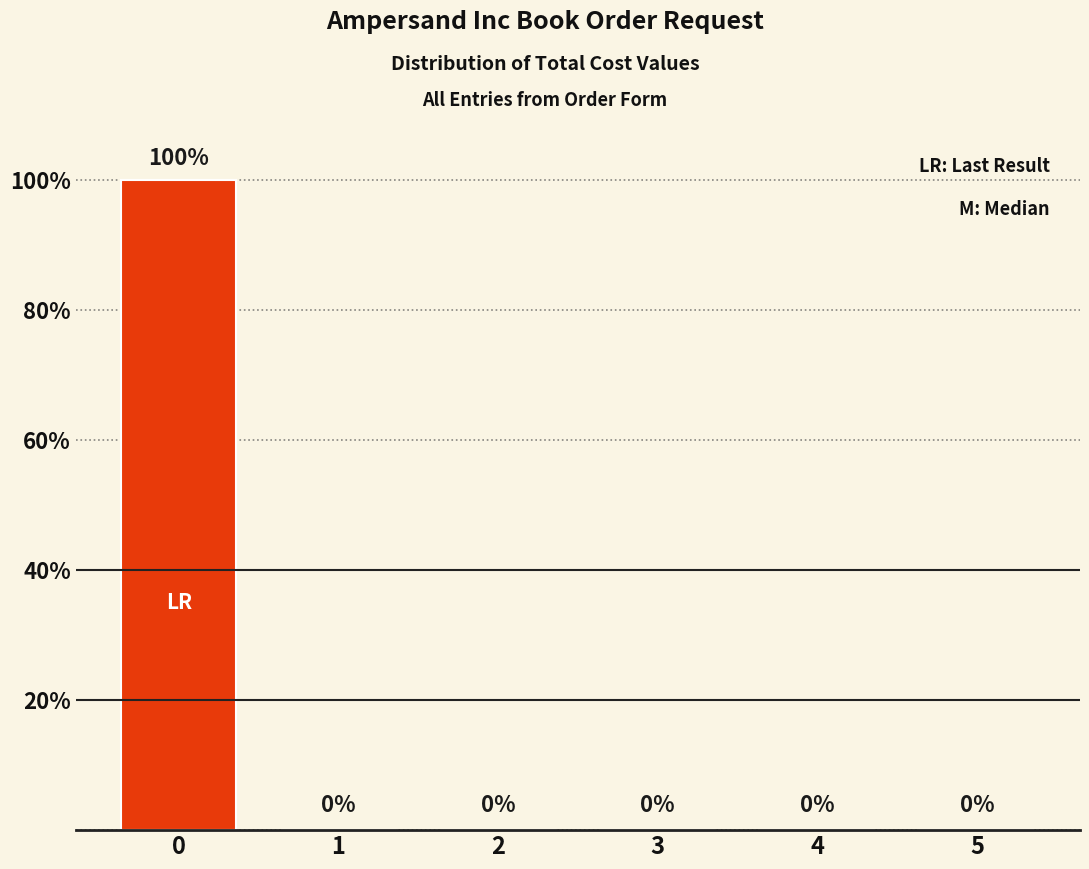

Reading left to right, transcribe all the data shown in this chart.

0=100	1=0	2=0	3=0	4=0	5=0